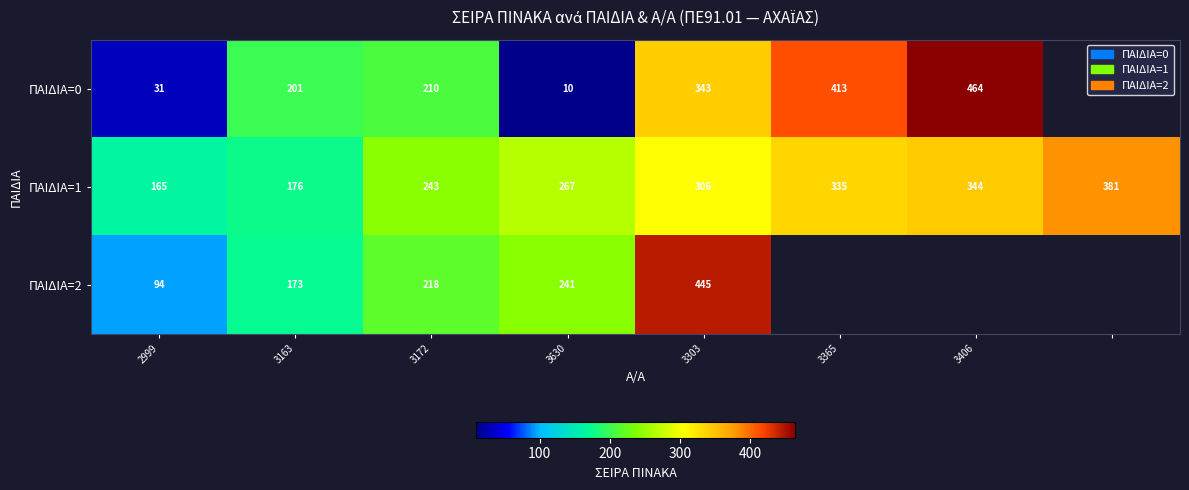

The value of ΠΑΙΔΙΑ=1 at 3303 is 306. True or false?

True